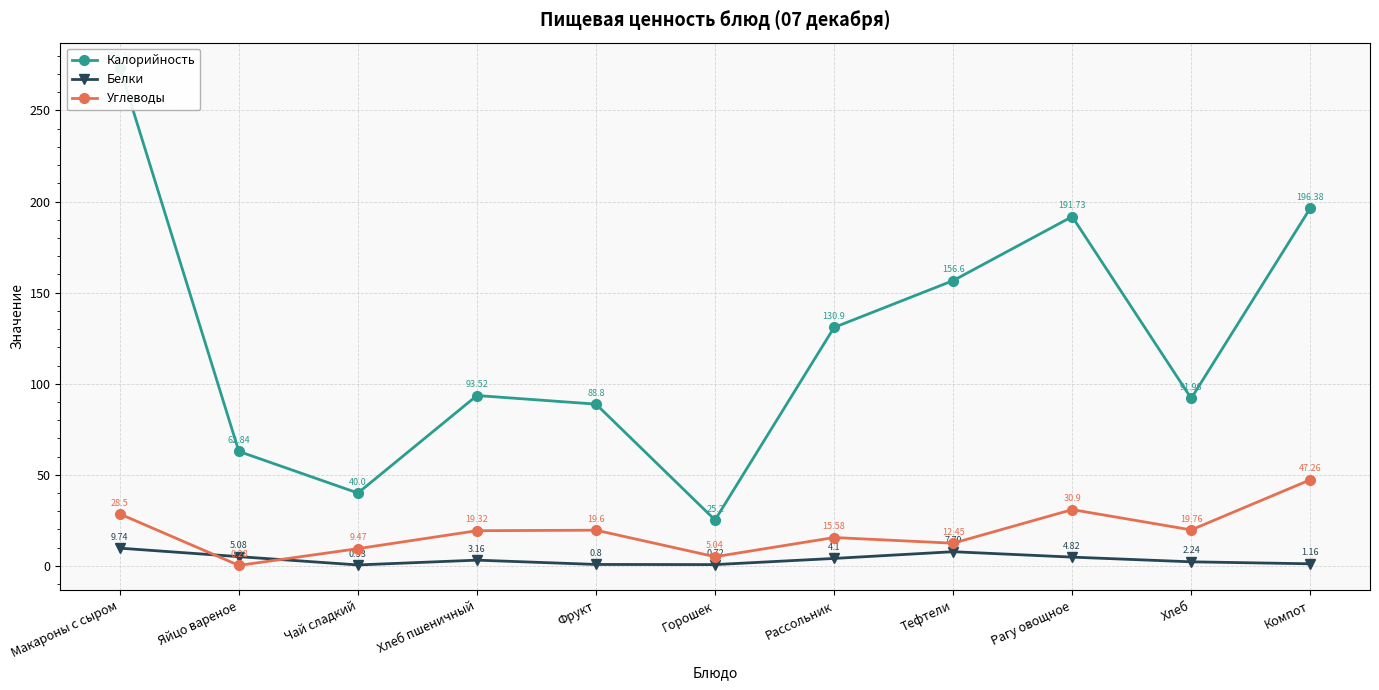

What is the sum of all Белки values?

40.1